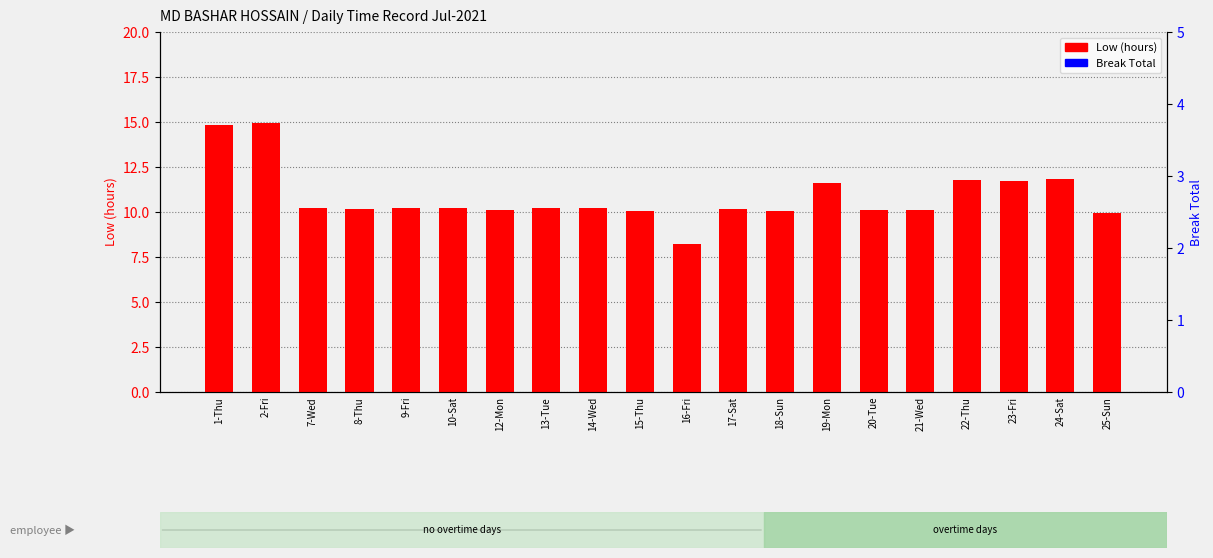

List the series in order of their overall mean, highest first.

Low (hours), Break Total